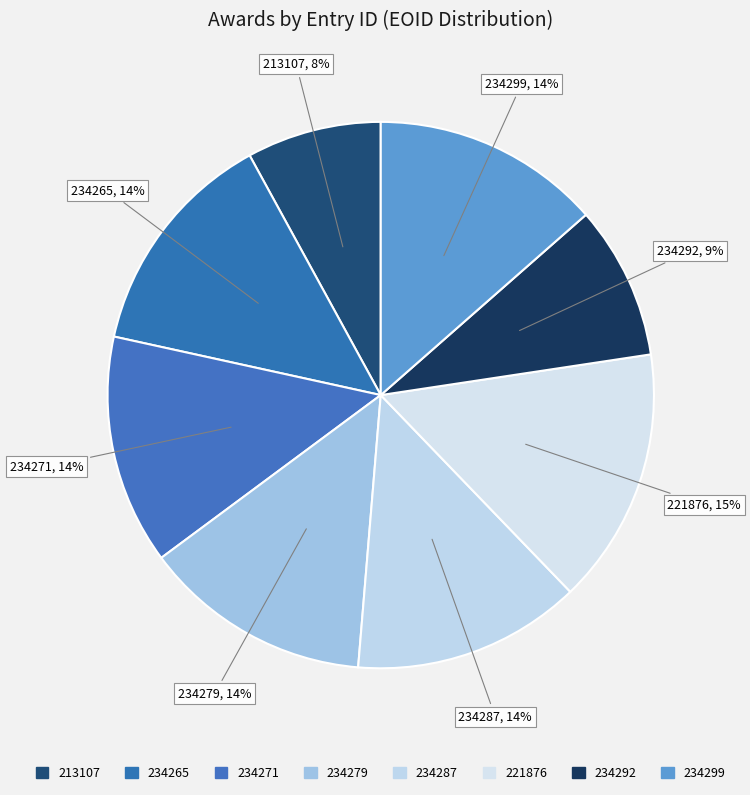

Between 234271 and 234279, which is larger?

234271